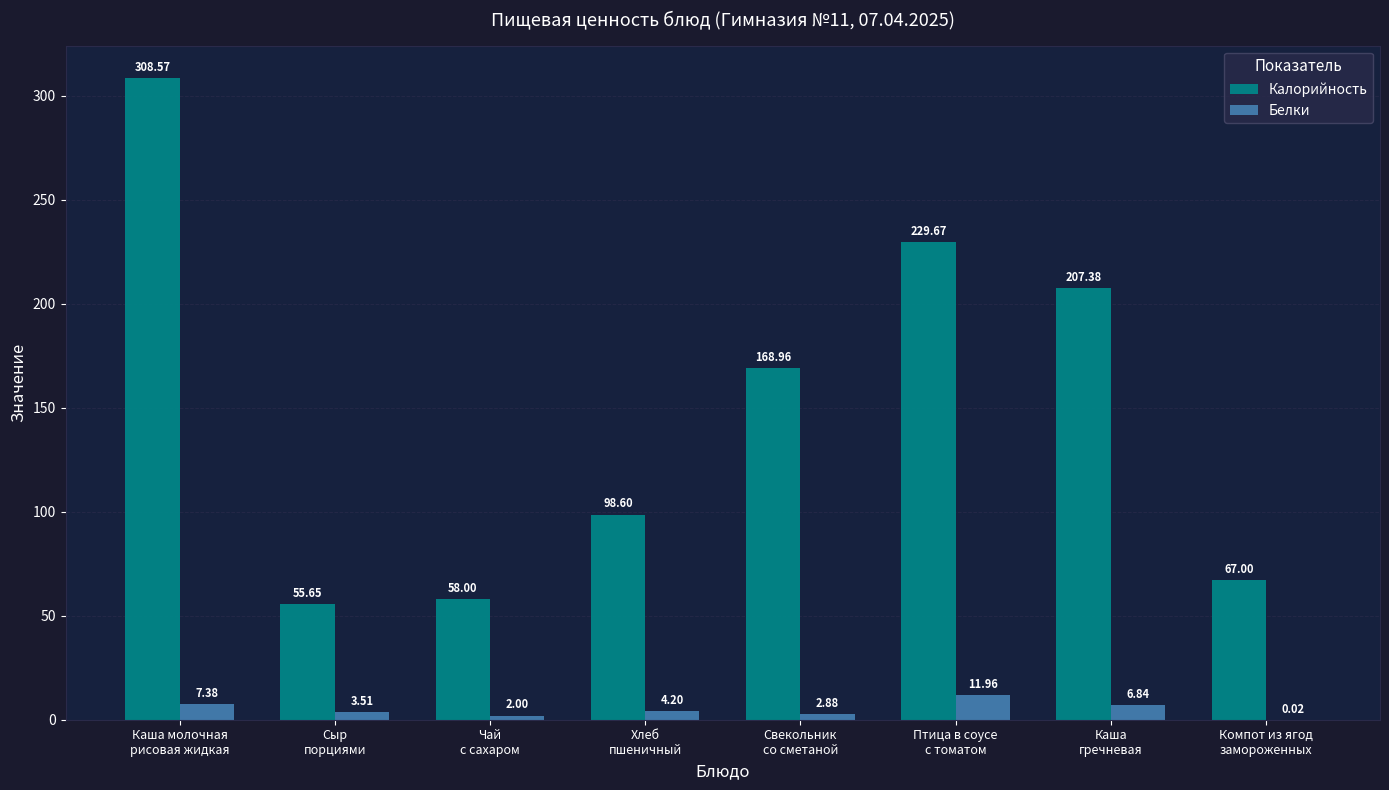

What is the average value of the Калорийность series?

149.2